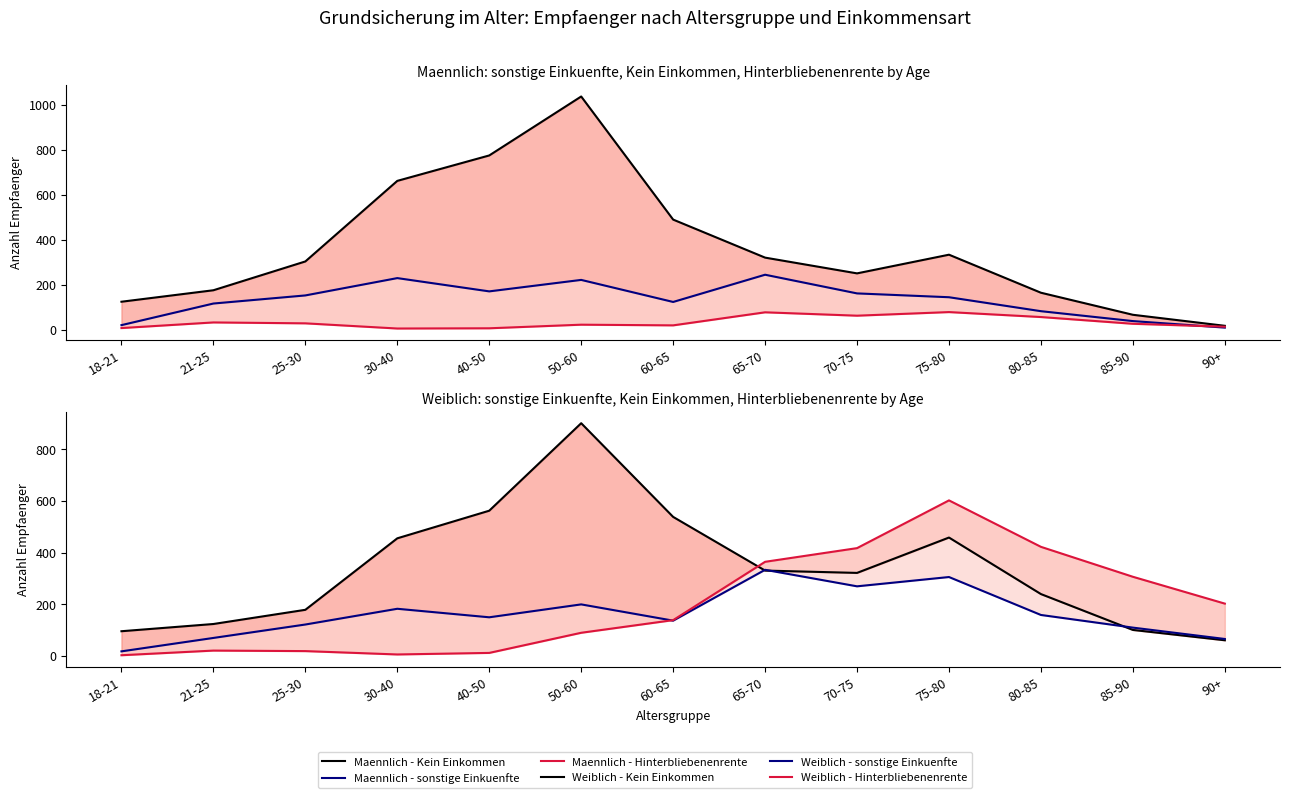

Which has a higher value, 75-80 or 30-40?

30-40